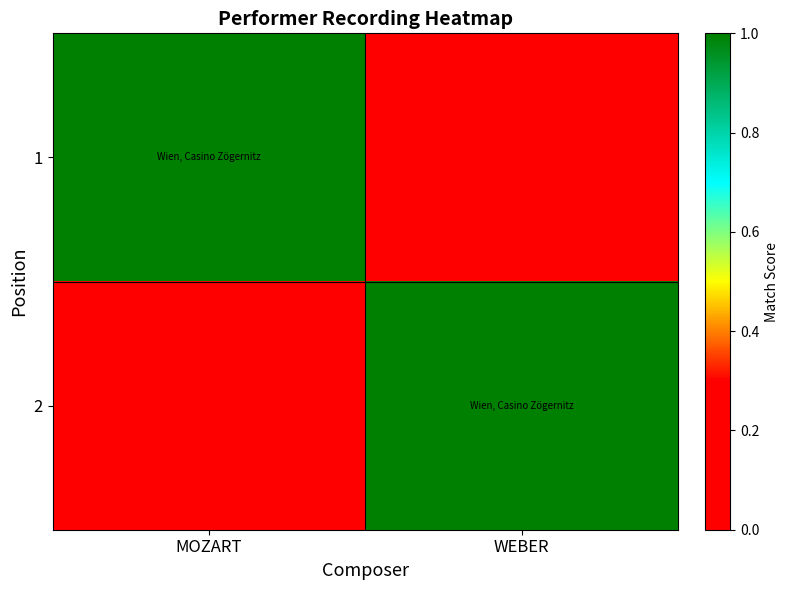

Reading right to left, what are all the values shown in this chart?

1: WEBER=0	MOZART=1
2: WEBER=1	MOZART=0